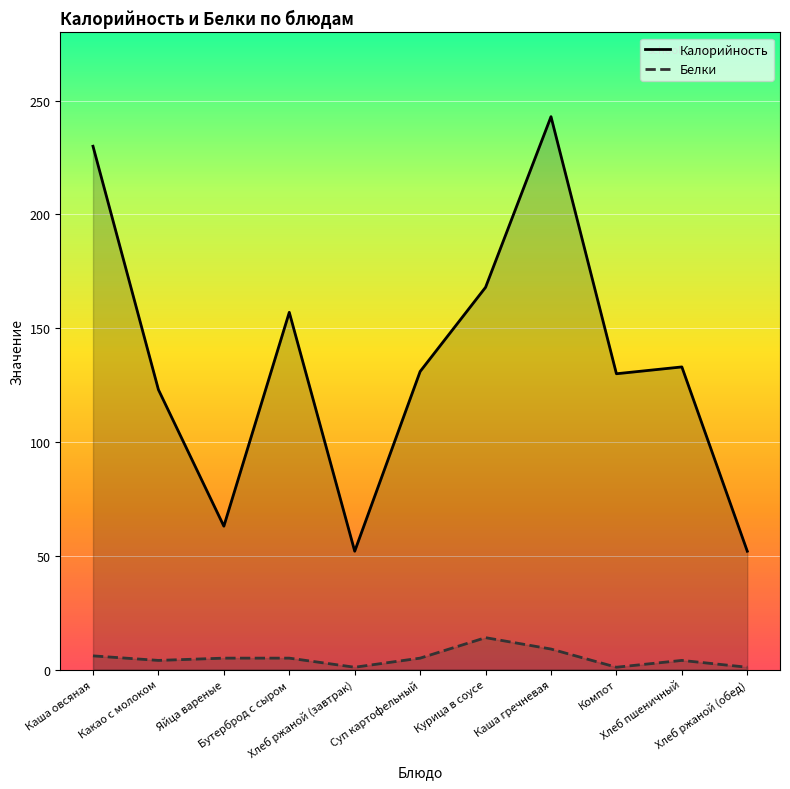

True or false: Белки and Калорийность intersect in this chart.

False